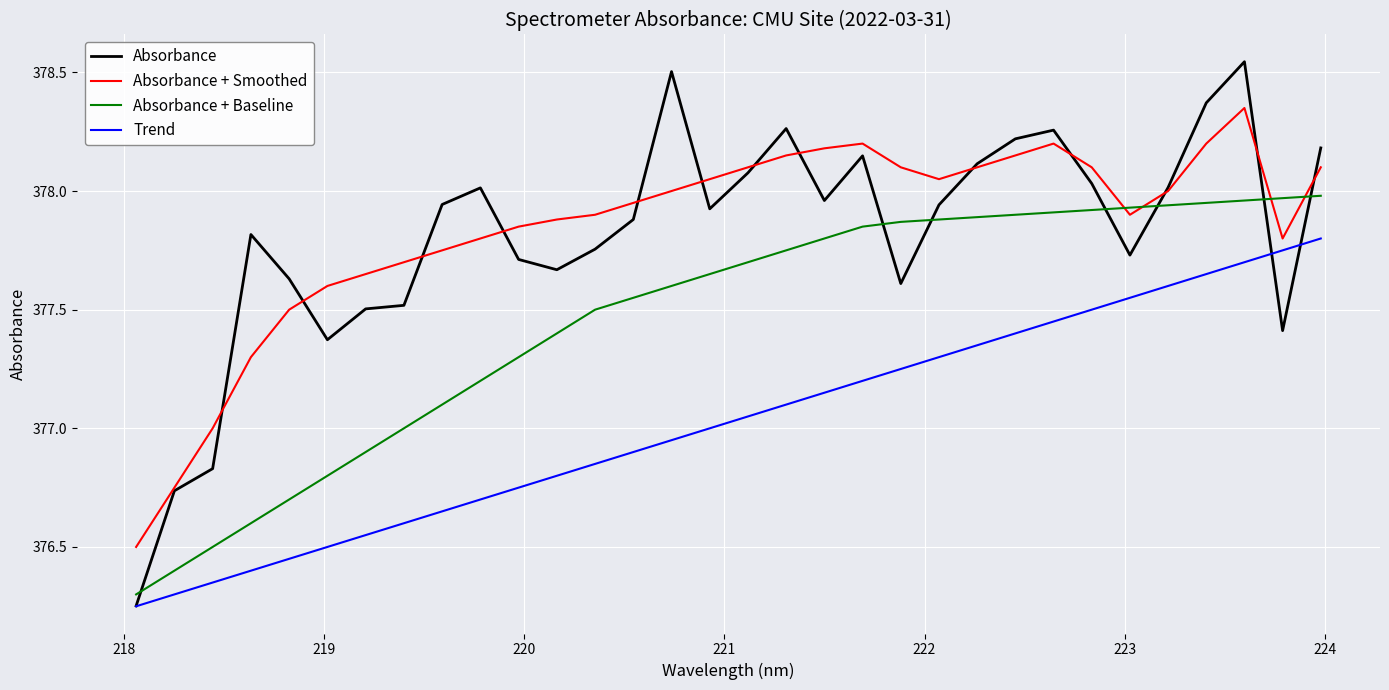

Rank the series by their maximum value, from lowest to highest.

Trend, Absorbance + Baseline, Absorbance + Smoothed, Absorbance